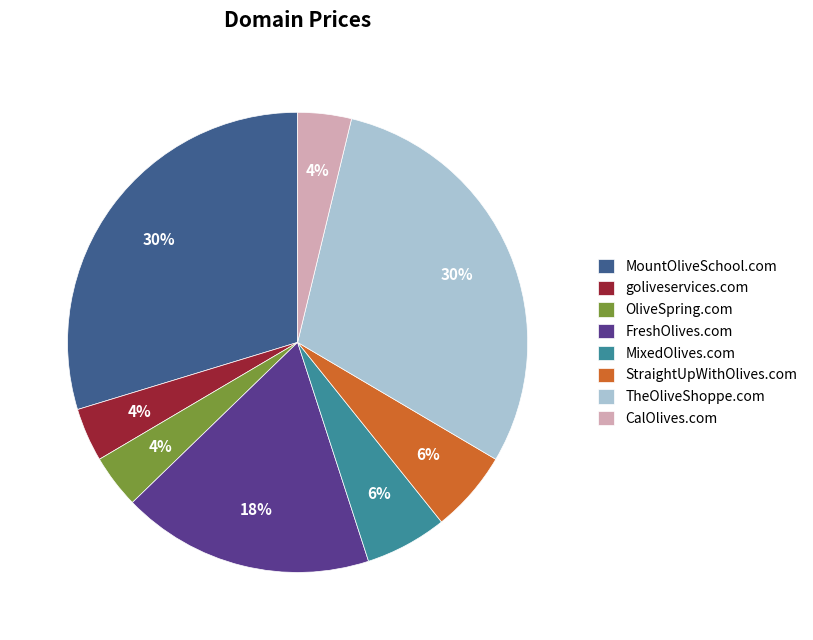

To the nearest percent, what is the difference between the goliveservices.com and MixedOlives.com slice percentages?

2%